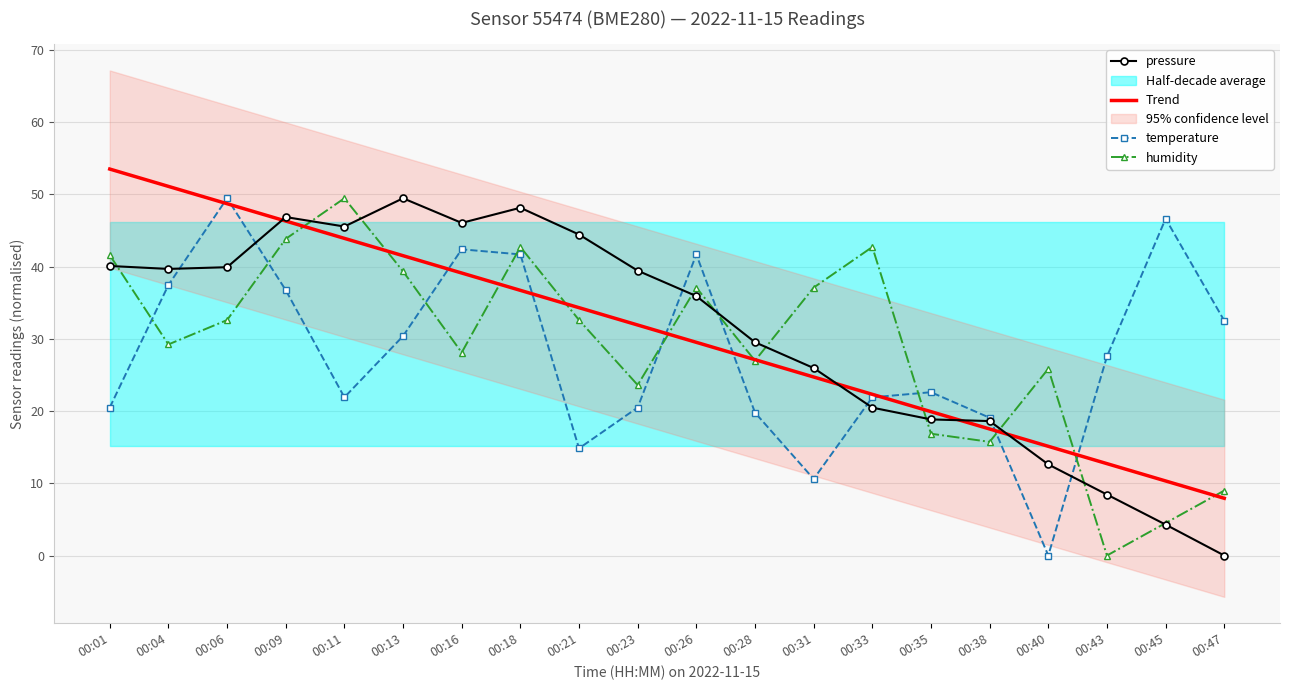

Is this an area chart (filled region under the line)?

No